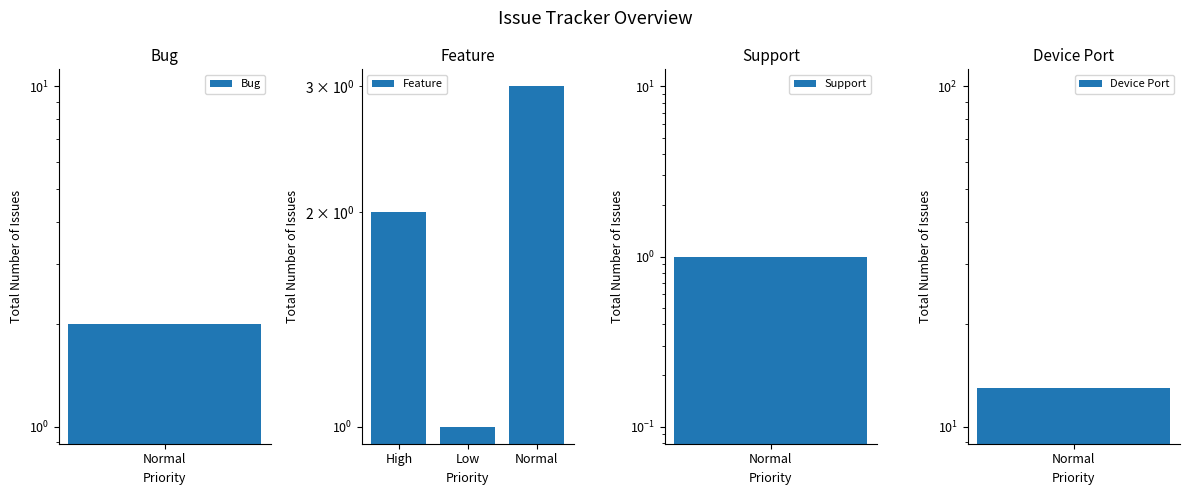

Read the value at Low.

1